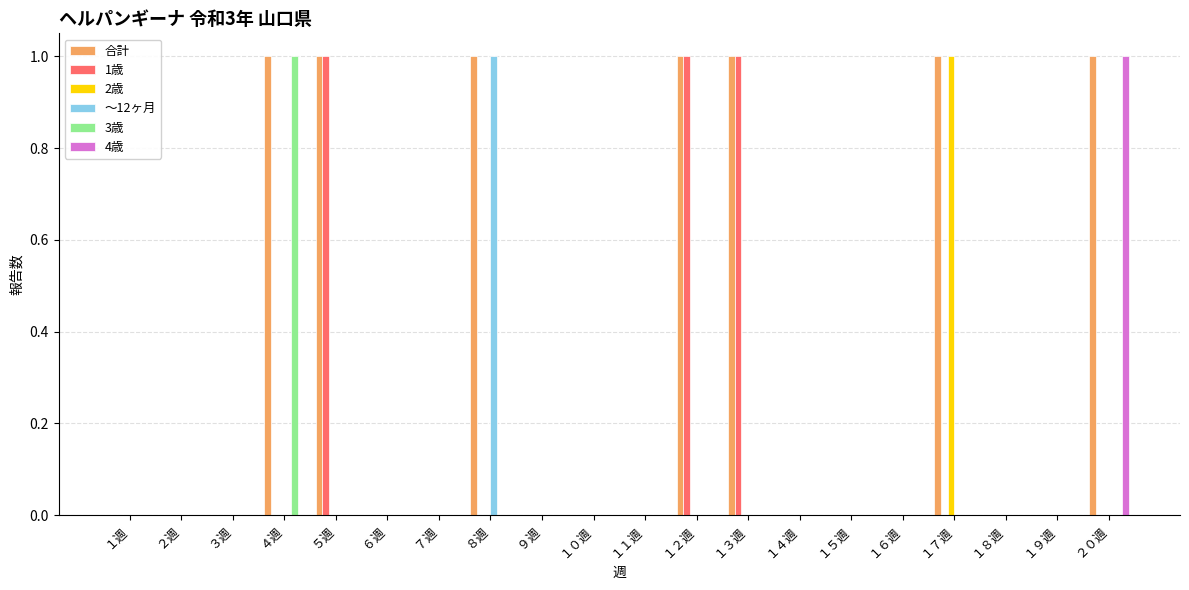

How many distinct data groups are displayed?

6